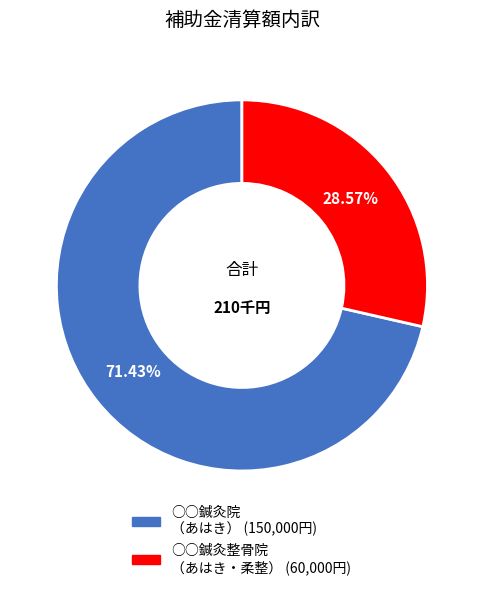

How many slices are in this pie chart?

2